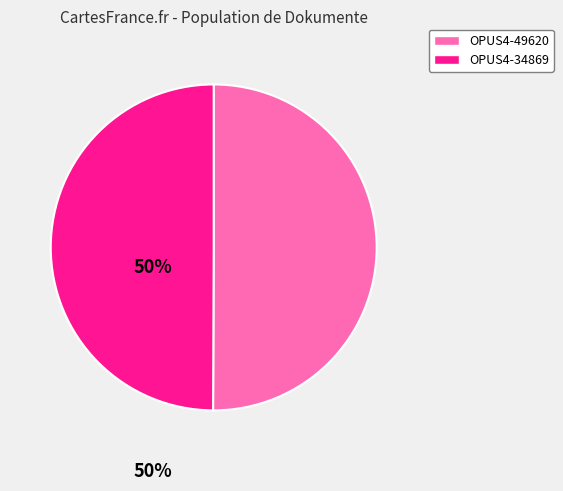

Is the sum of OPUS4-34869 and OPUS4-49620 greater than half?

Yes